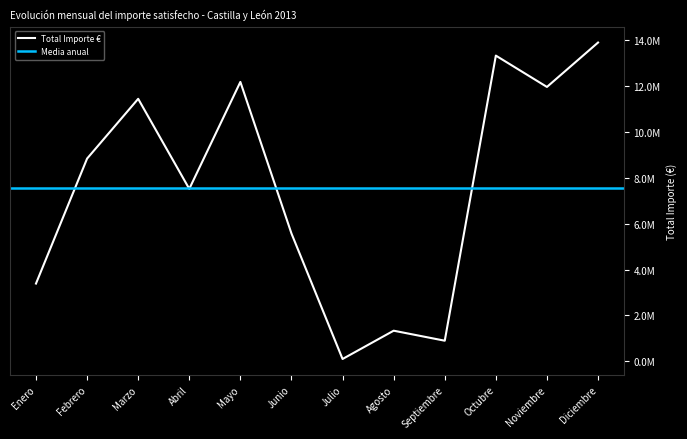

What is the sum of the values at Octubre and Mayo?

25525761.4